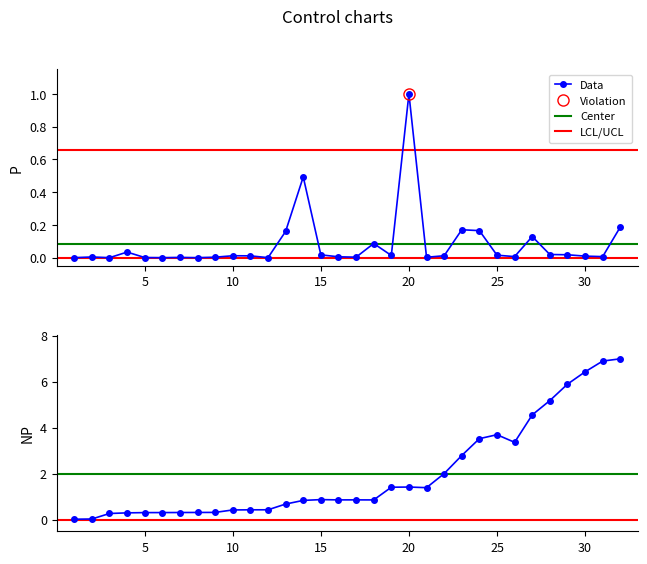

Does the chart have visible grid lines?

No